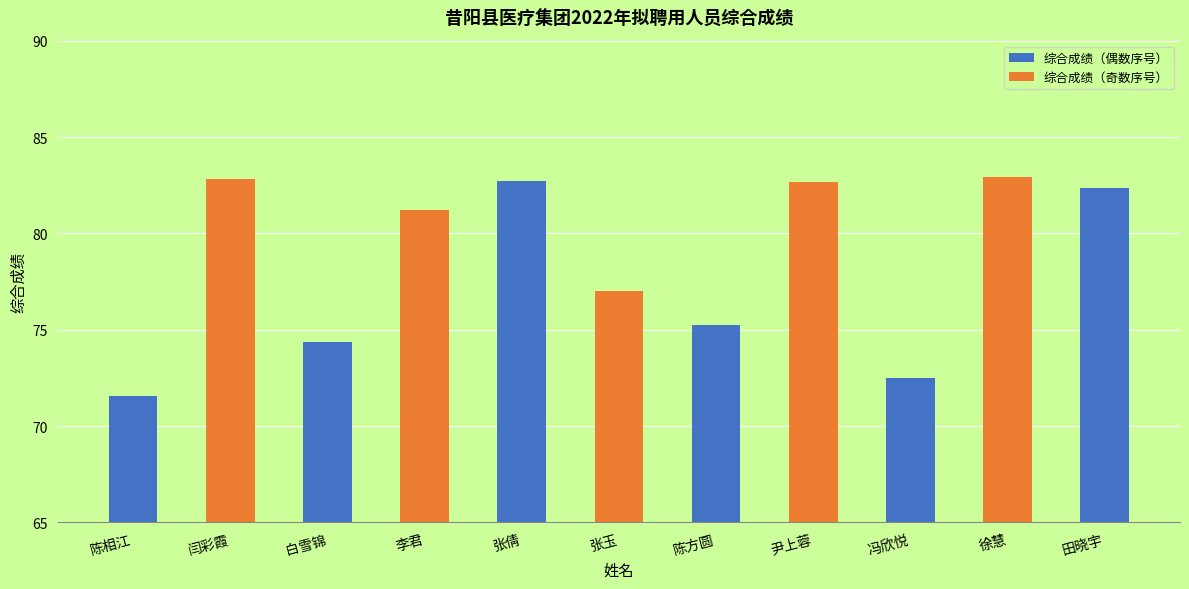

What is the approximate value at 陈方圆?

75.3